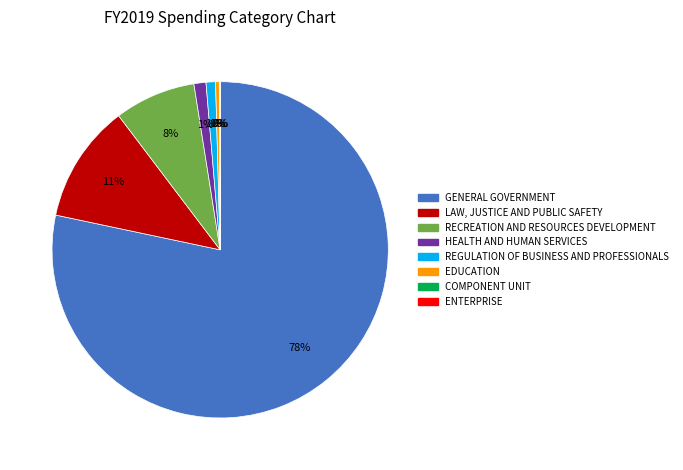

Which has a higher value, HEALTH AND HUMAN SERVICES or GENERAL GOVERNMENT?

GENERAL GOVERNMENT